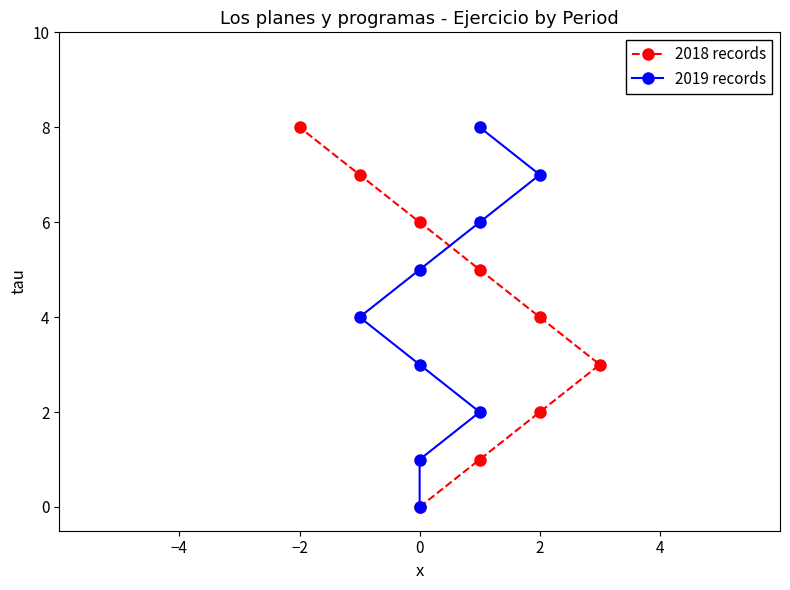

True or false: 2018 records has more than 1 points higher than both neighbors.

False